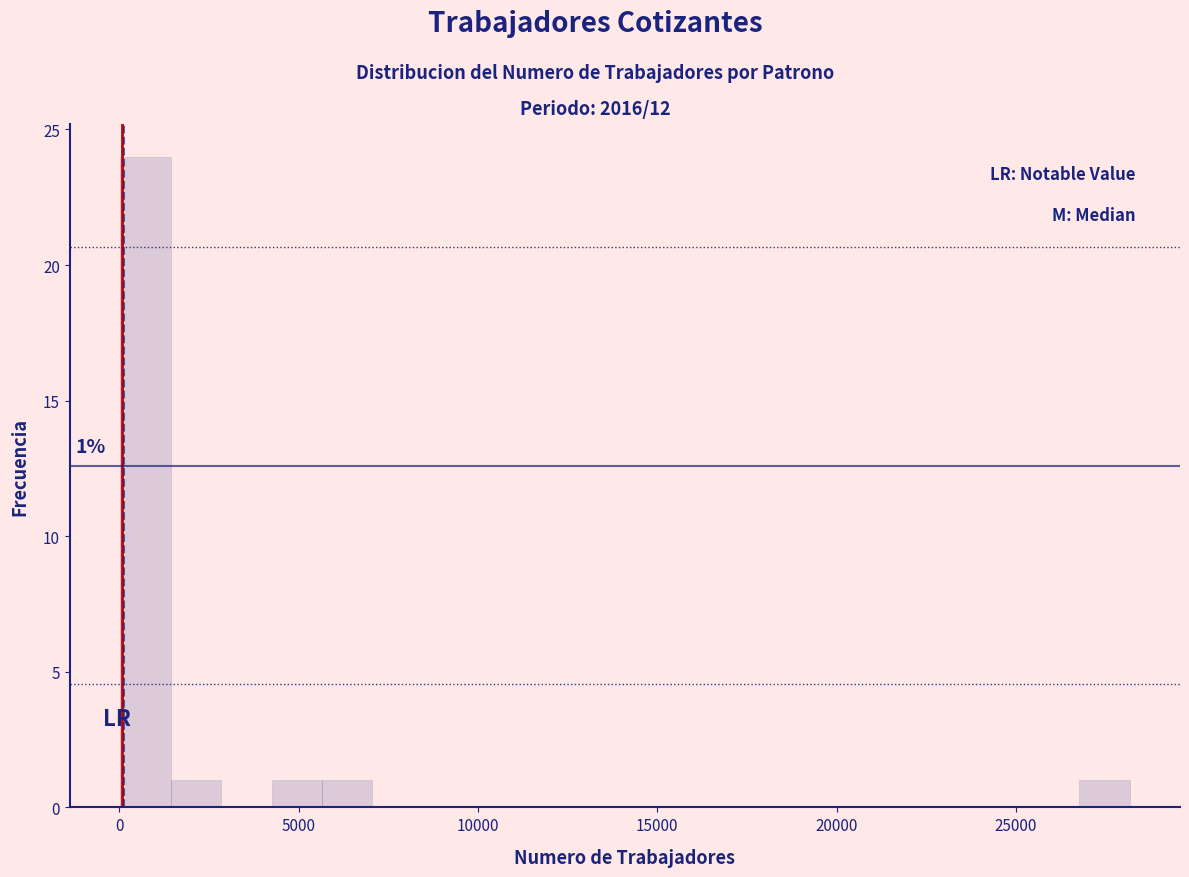

Read against the x-axis, roughly where is the centre of the tallest bar?

500